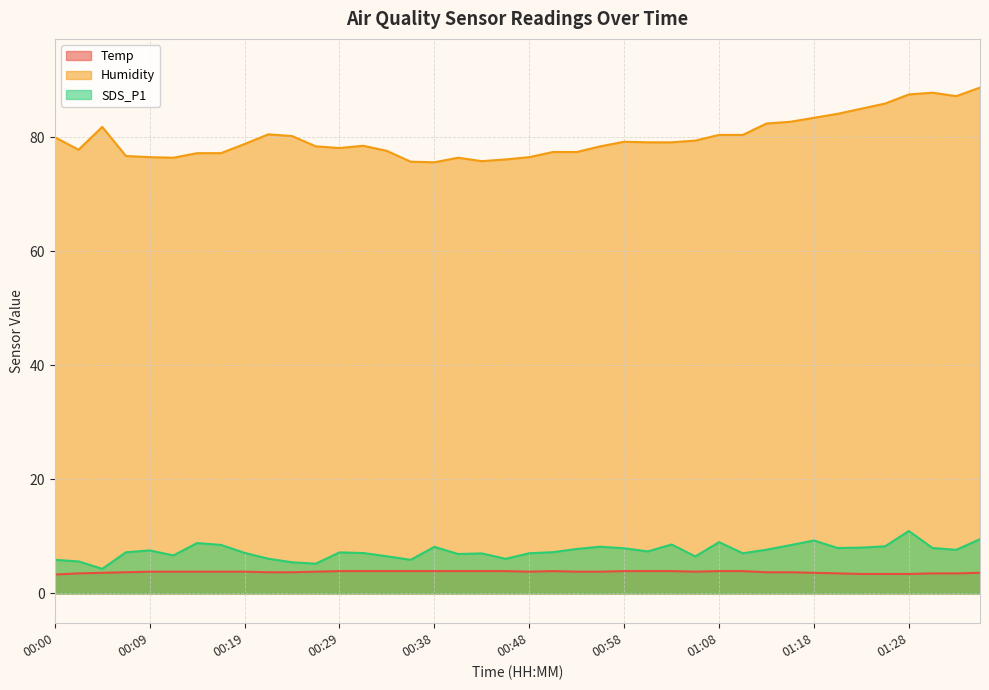

The SDS_P1 series shows 8.5 at 00:17. True or false?

True